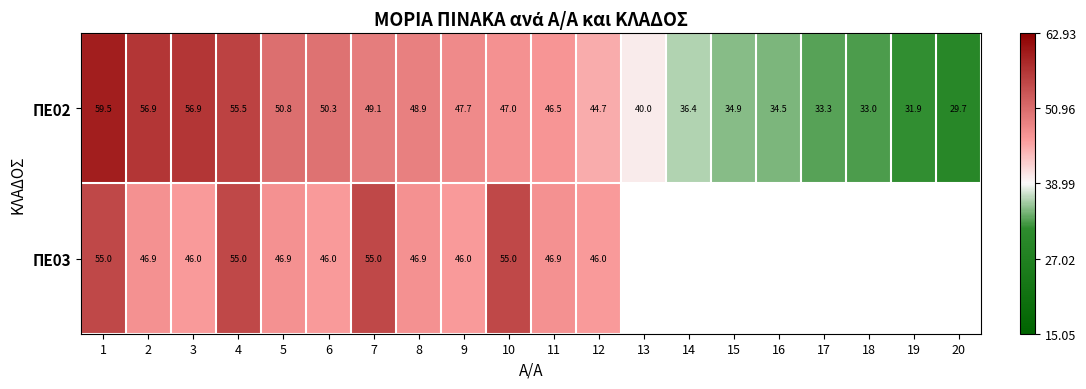

List the labels in order of ΠΕ02 value, largest first.

1, 2, 3, 4, 5, 6, 7, 8, 9, 10, 11, 12, 13, 14, 15, 16, 17, 18, 19, 20